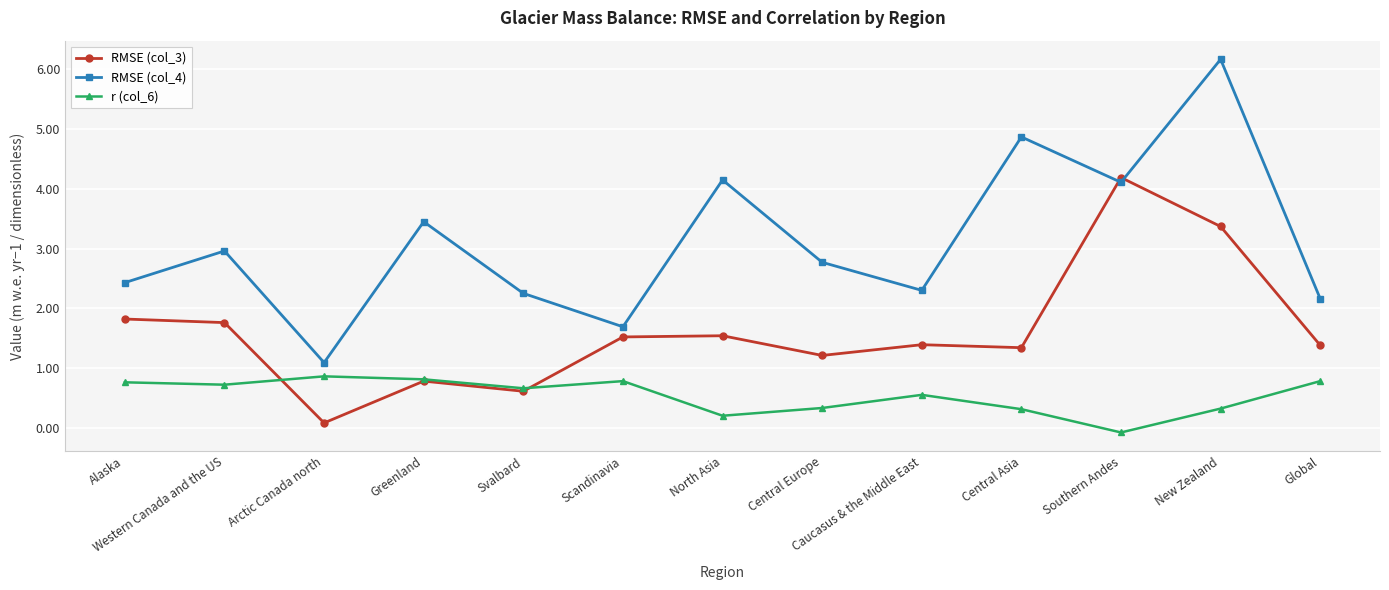

What is the difference between the highest and lowest values at Global?

1.4